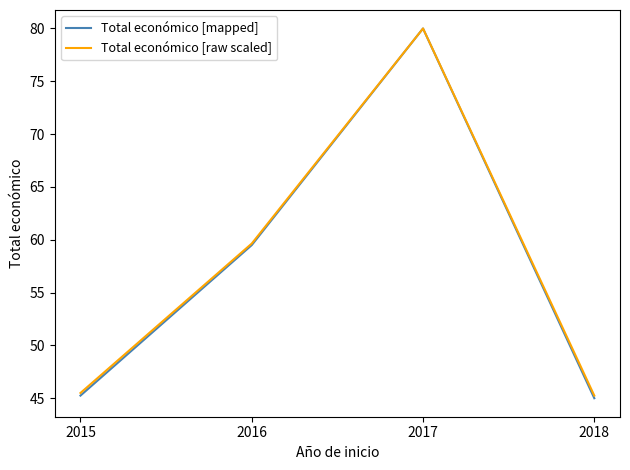

Which series has the largest range (max minus min)?

Total económico [mapped]